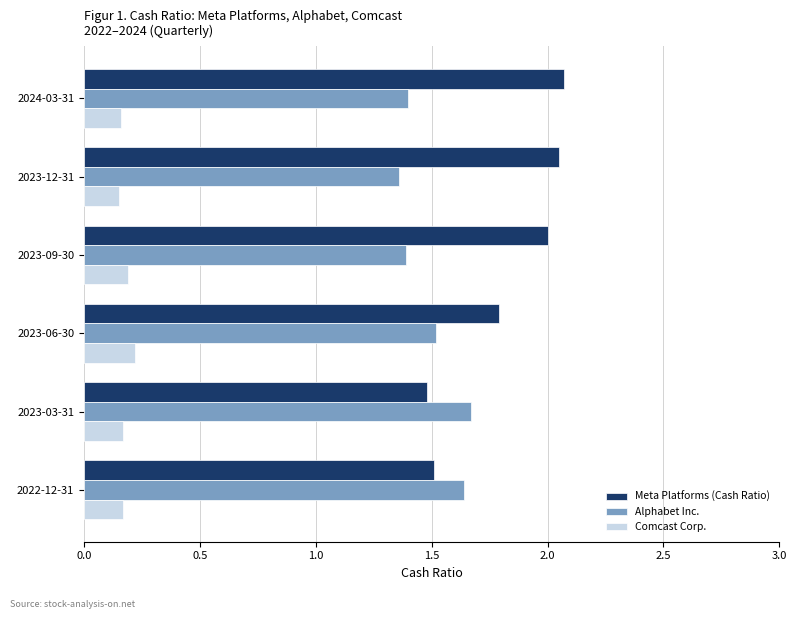

How many Comcast Corp. values are between 0 and 1?

6